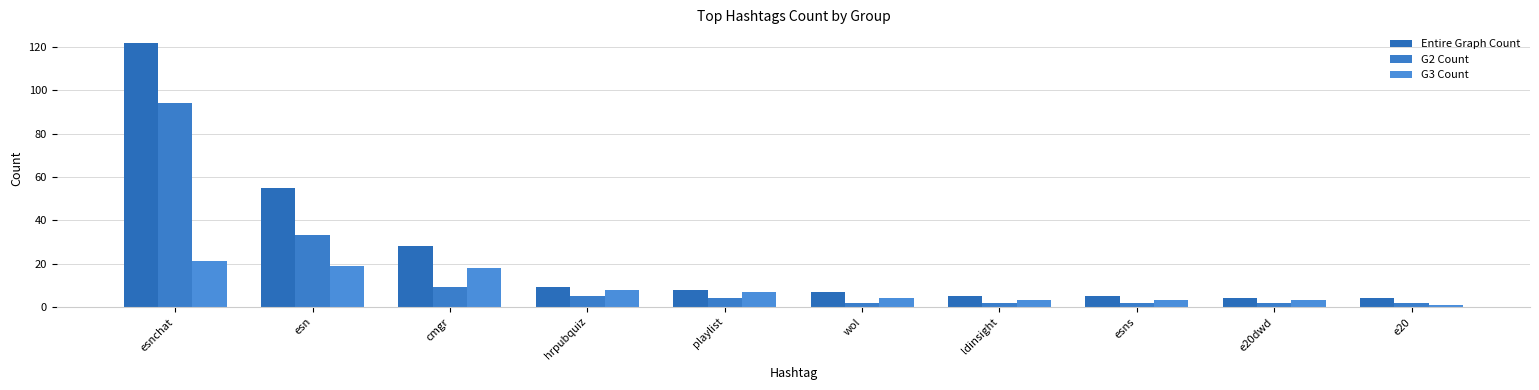

How many bars are there in each group?

3